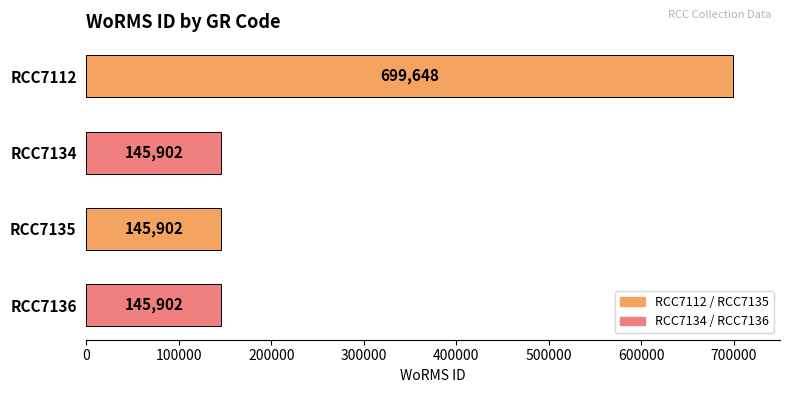

Count the values in the range 145902 to 699648.

4